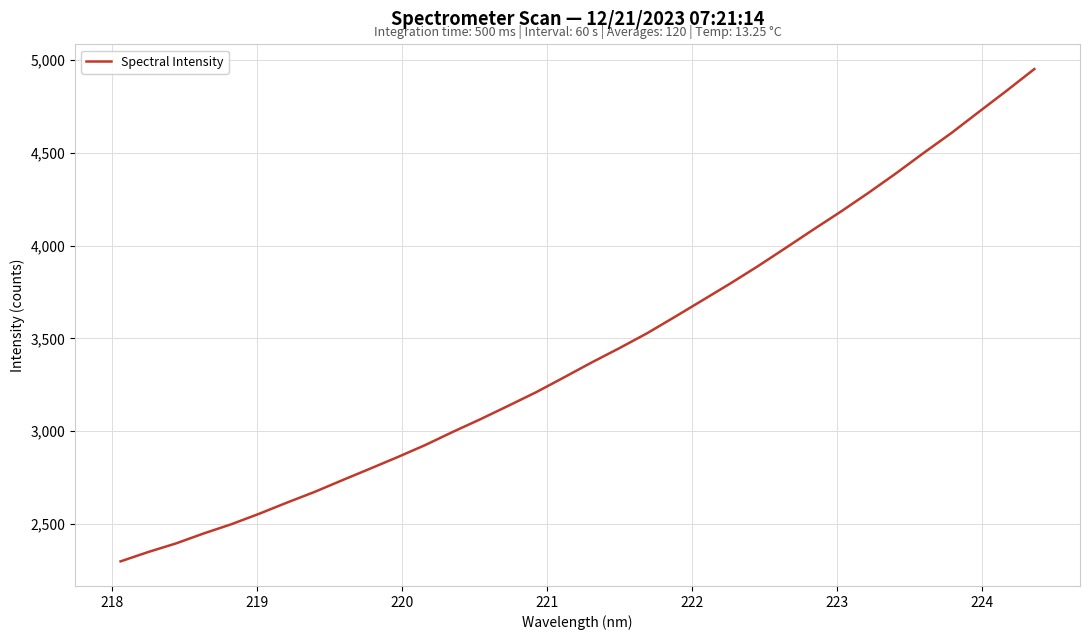

What is the greatest value displayed?

4950.2